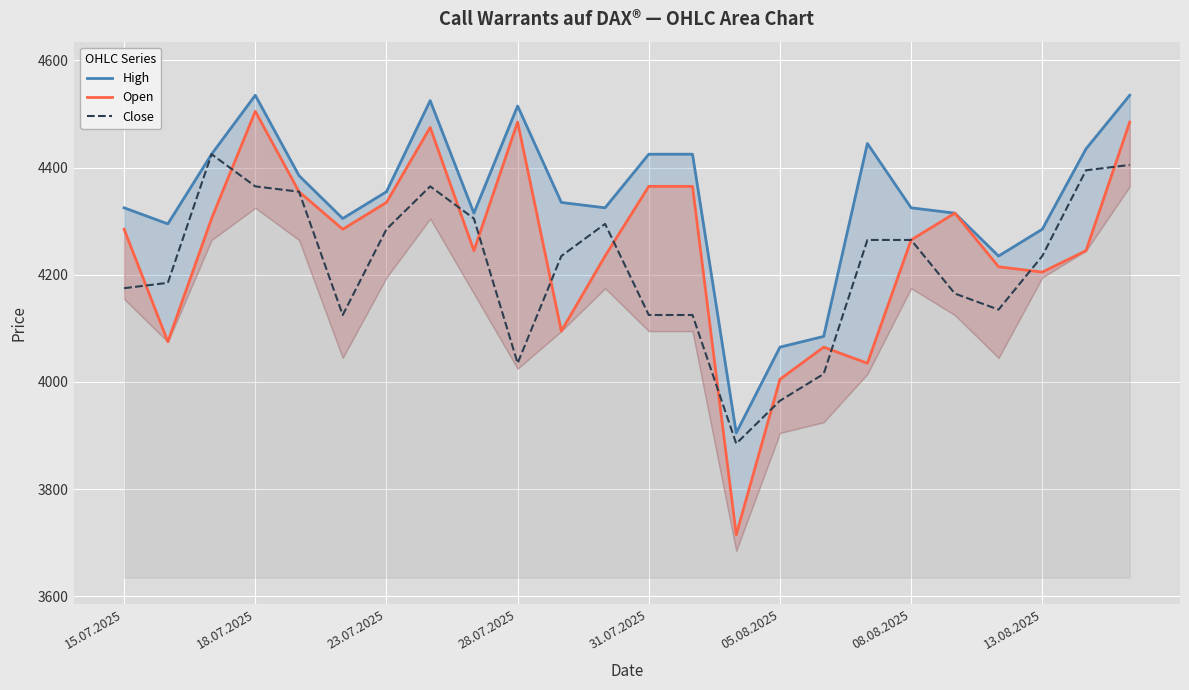

How many interior local valleys does the Close series have?

4